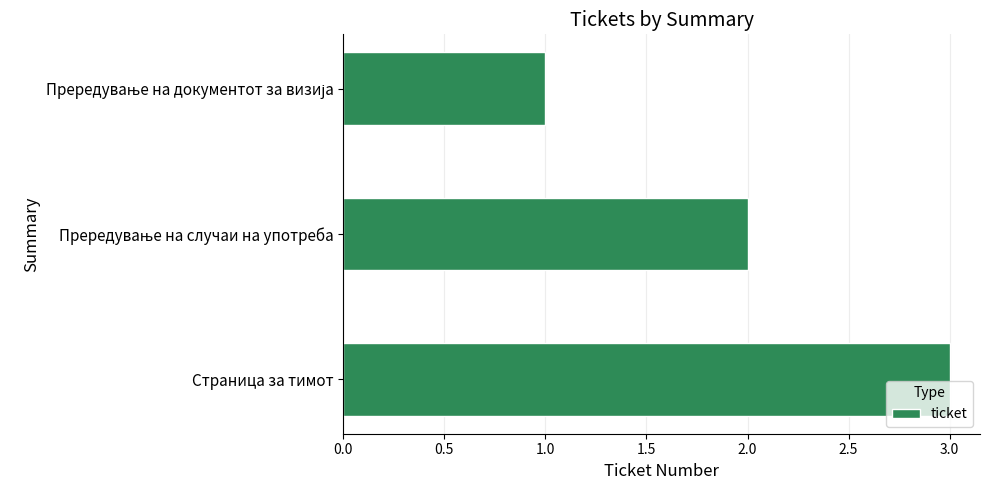

What is the approximate value at Страница за тимот?

3